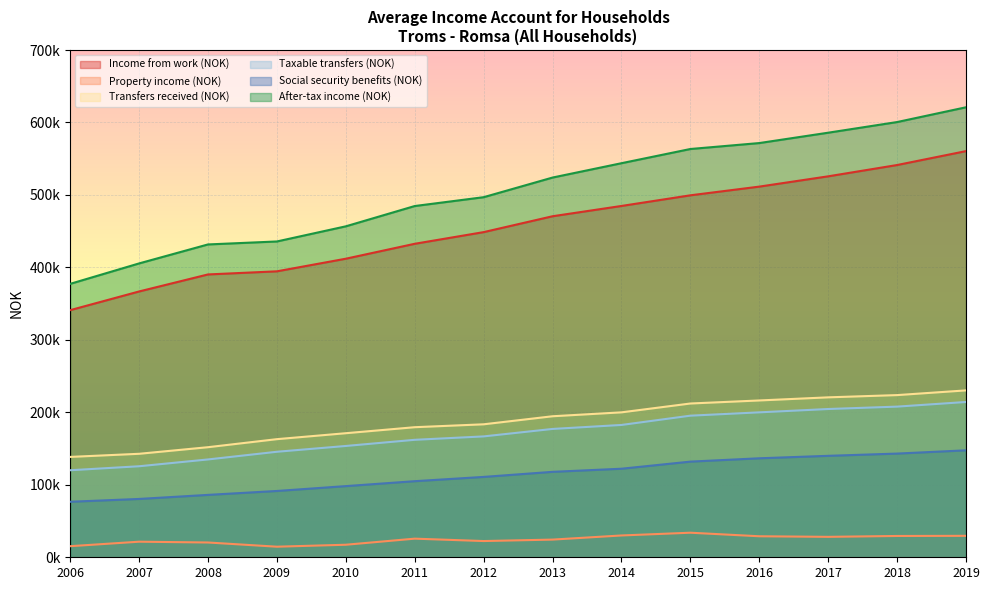

How many distinct data groups are displayed?

6